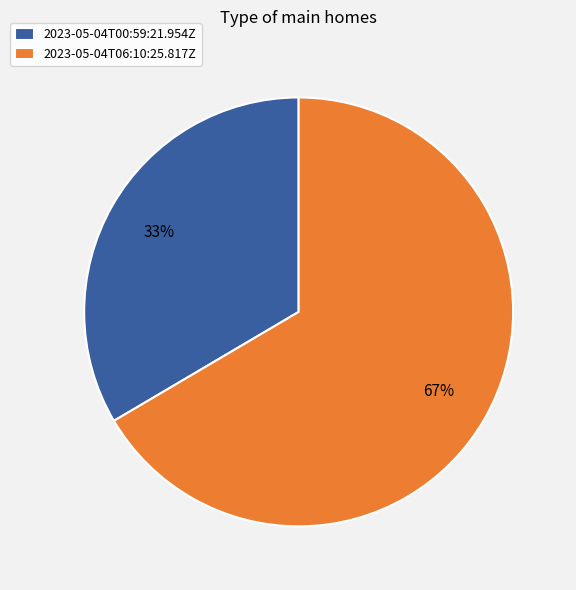

Which category has the biggest portion of the pie?

2023-05-04T06:10:25.817Z